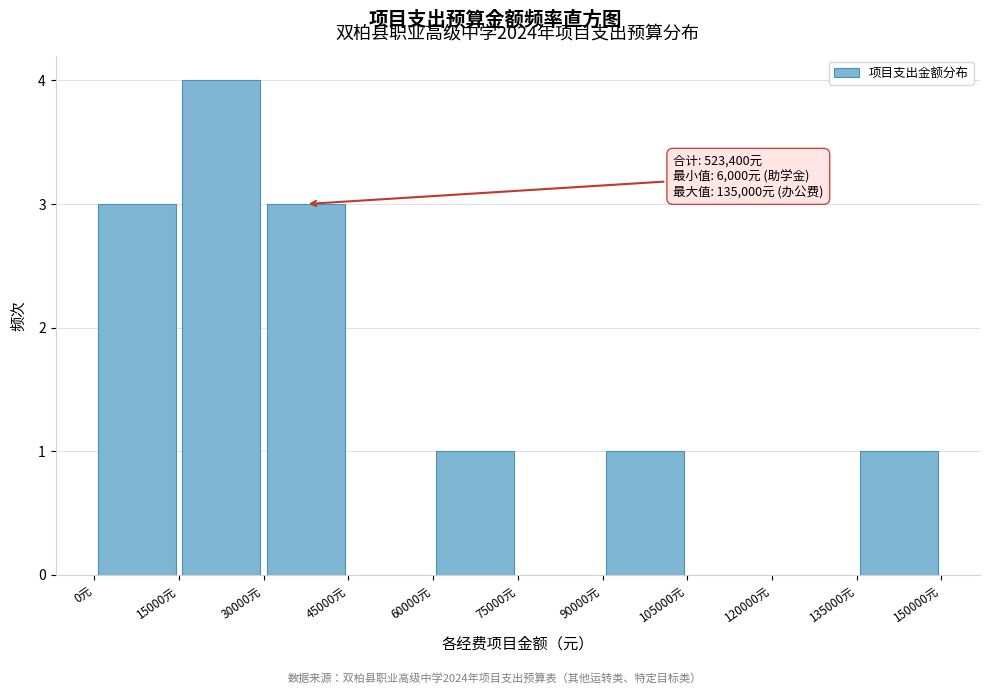

Which range on the x-axis has the tallest bar?

15000 to 30000